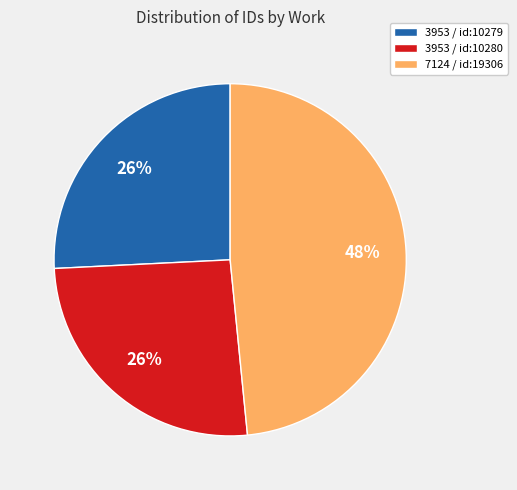

True or false: 7124 / id:19306 accounts for 43% of the total.

False